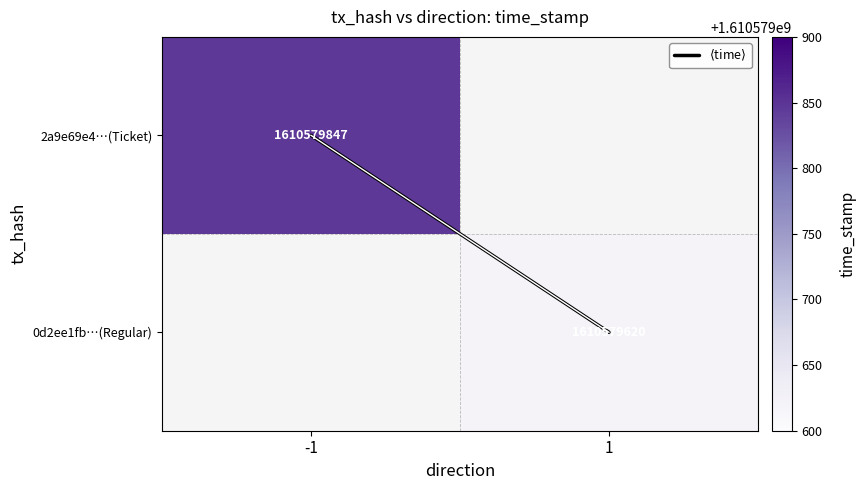

Where is $\langle$time$\rangle$ nearest to the value 0?

-1